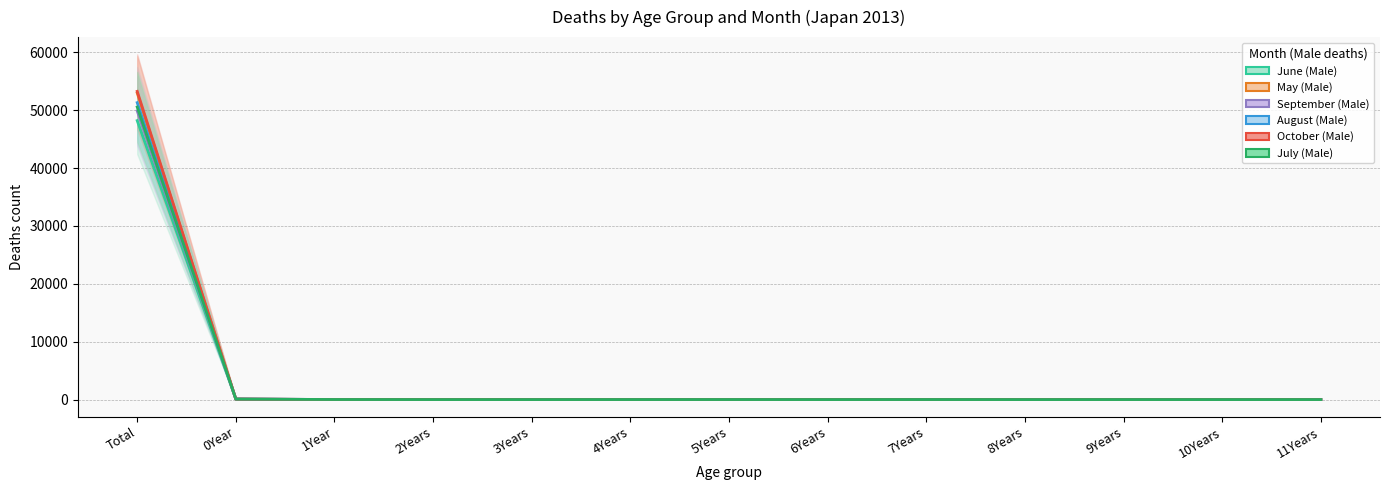

True or false: May (Male) has a value of 4 at 8Years.

True